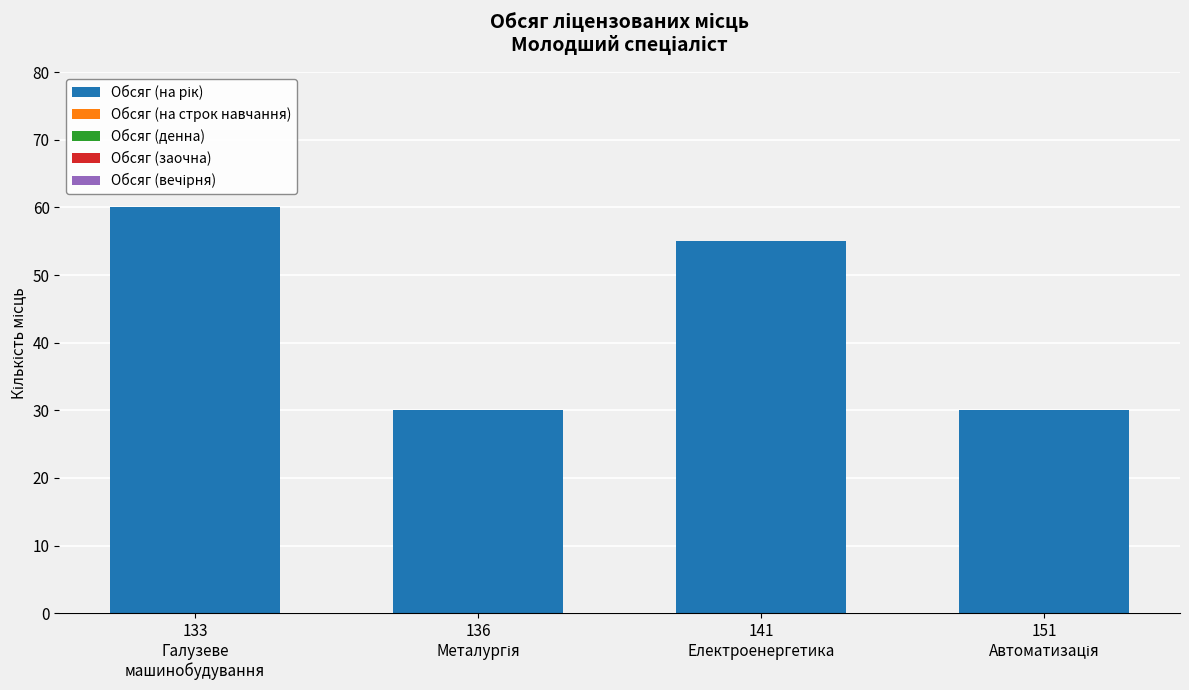

Are the bars grouped side by side (vs. stacked)?

No